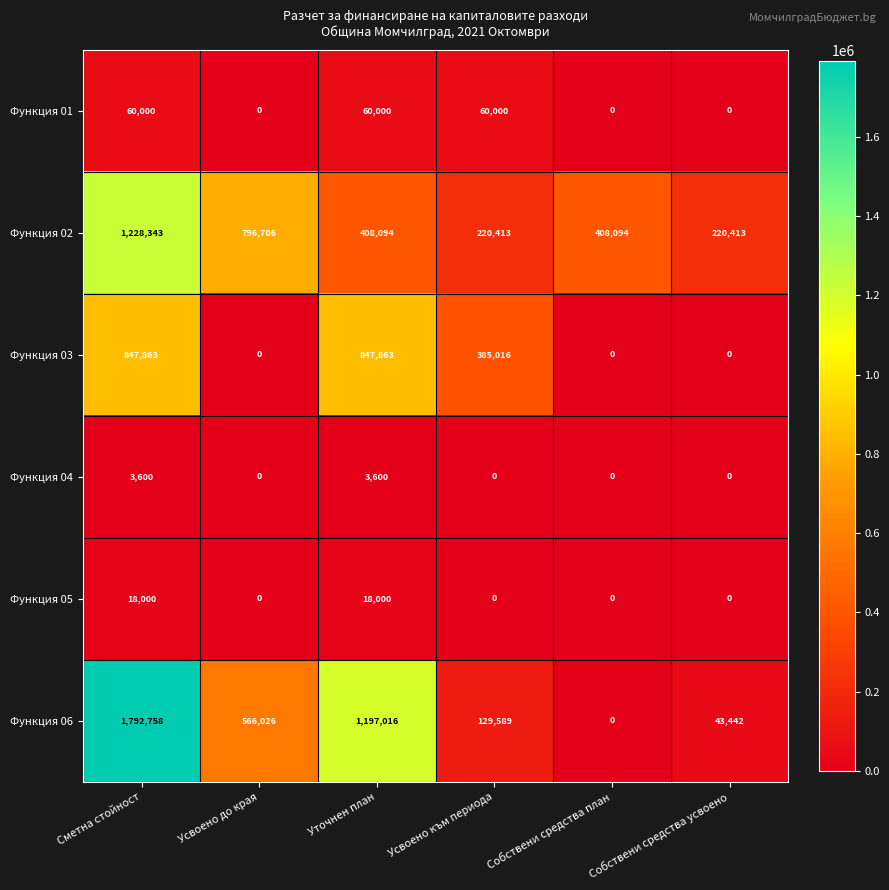

What is the greatest value displayed?

1792758